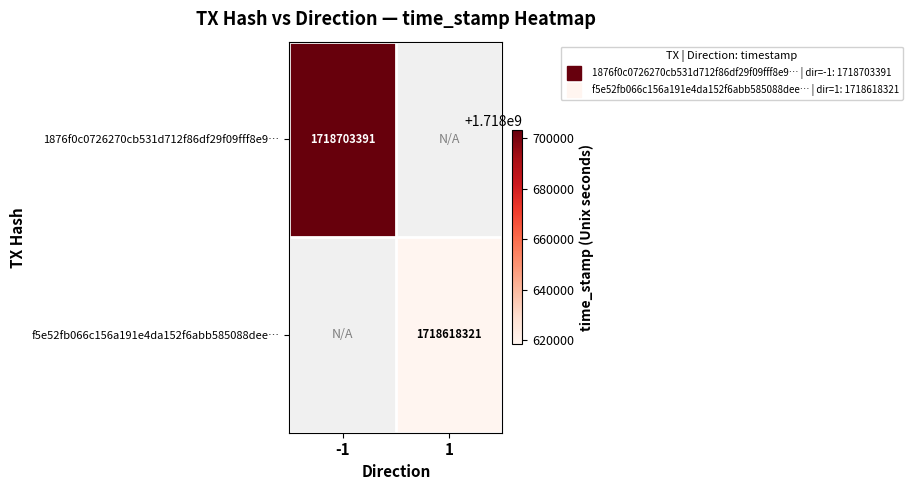

Between -1 and 1, which is larger?

1